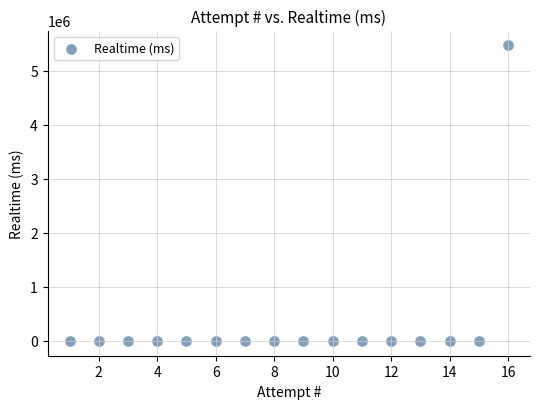

What is the range of Y values (max minus min)?

5469066